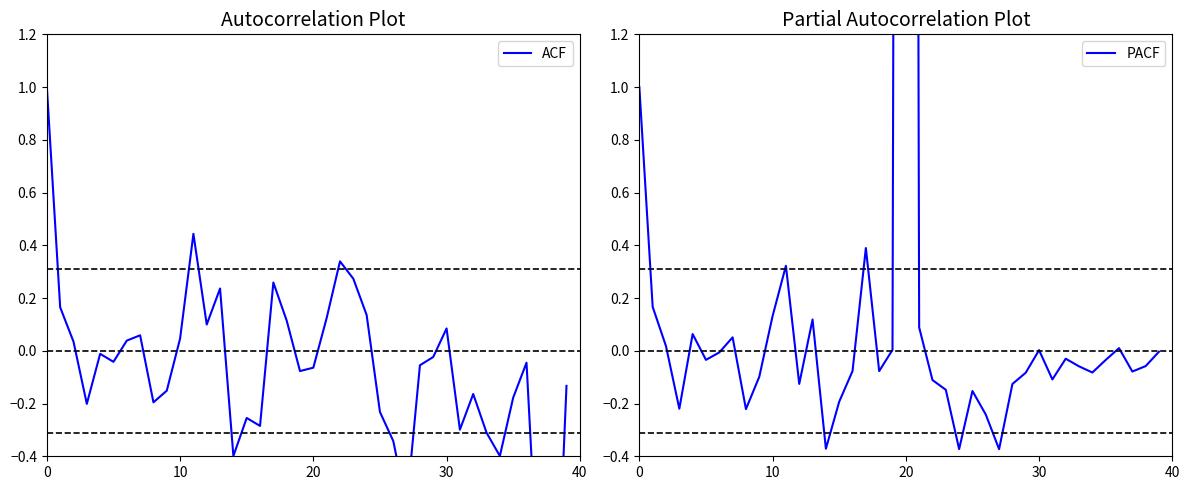

What is the value of the ACF point at the 19th from the left?

0.1